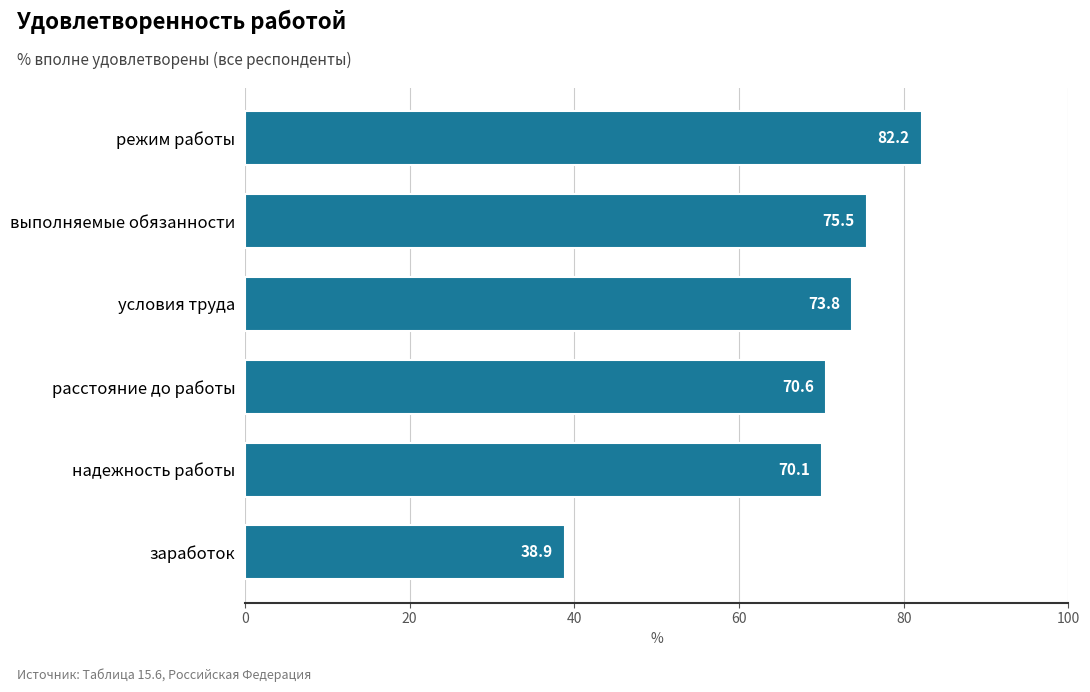

What is the approximate value at выполняемые обязанности?

75.5